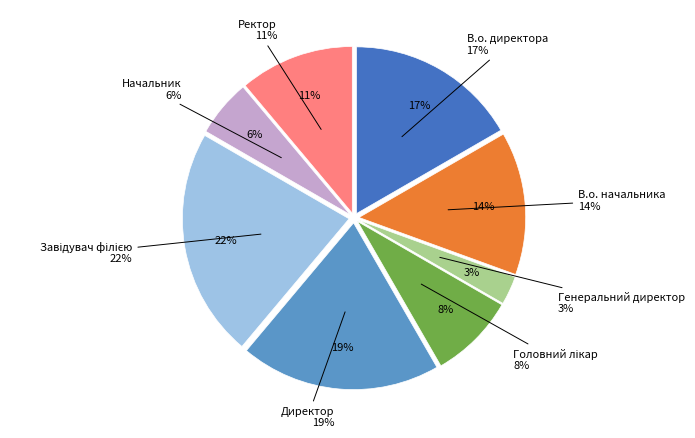

To the nearest percent, what is the average slice percentage?

12%